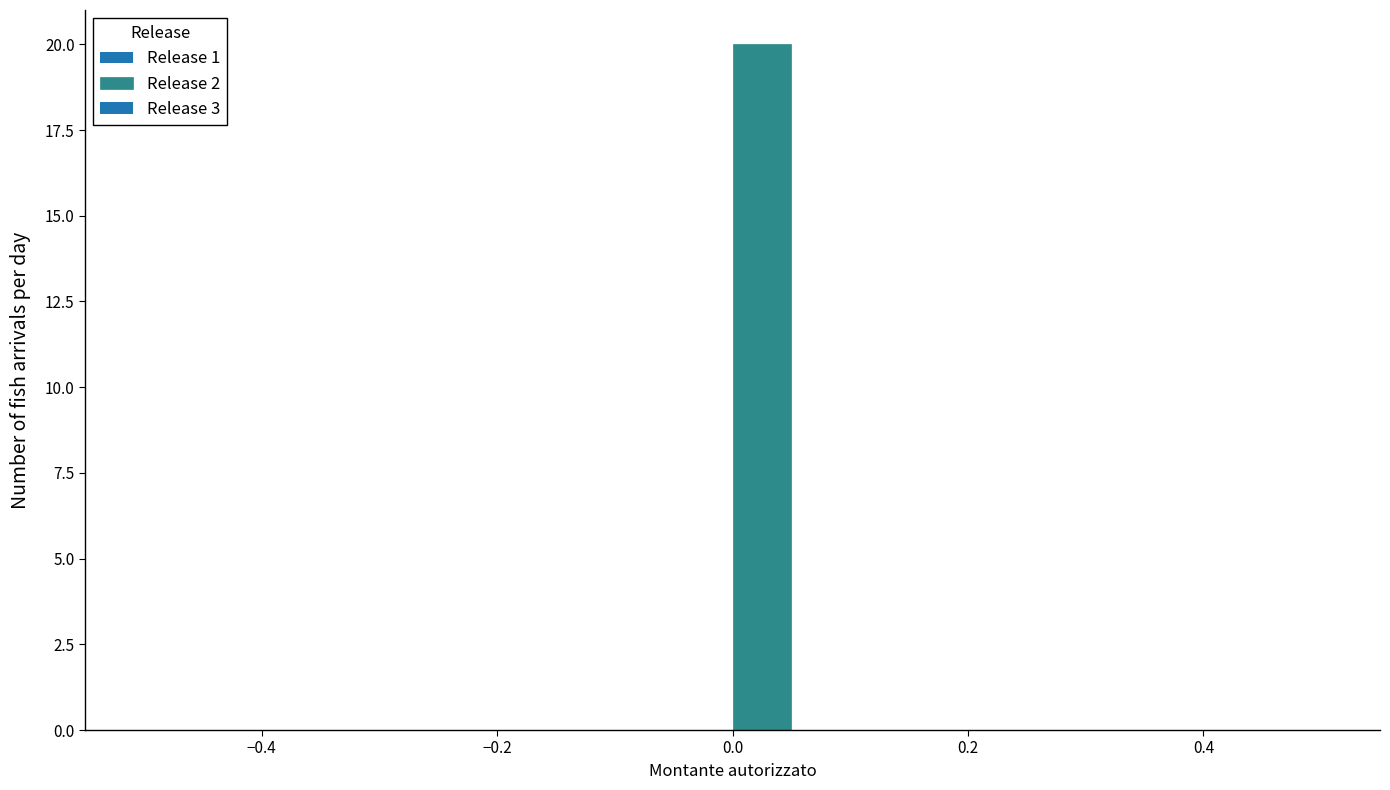

Read against the x-axis, roughly where is the centre of the tallest bar?

0.02